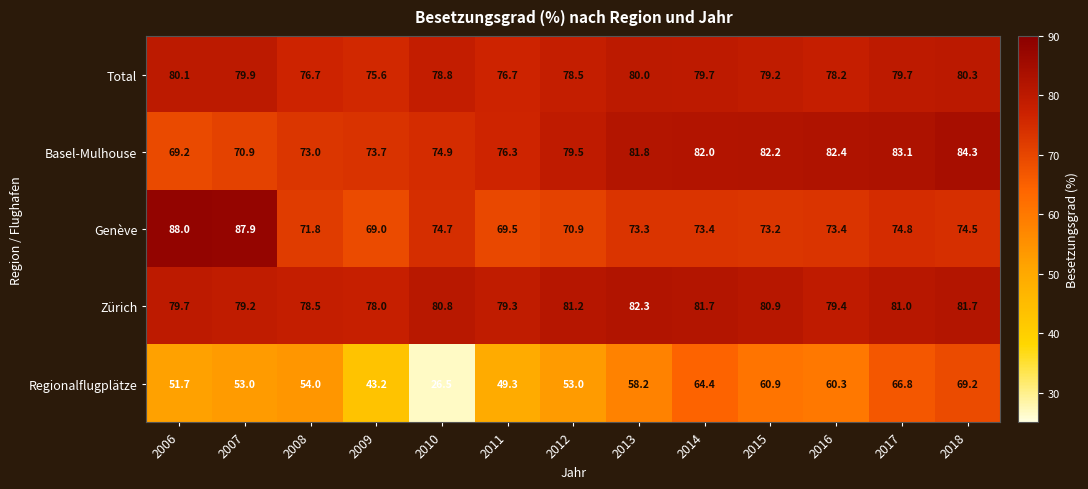

What is the maximum value shown in the chart?

88.0